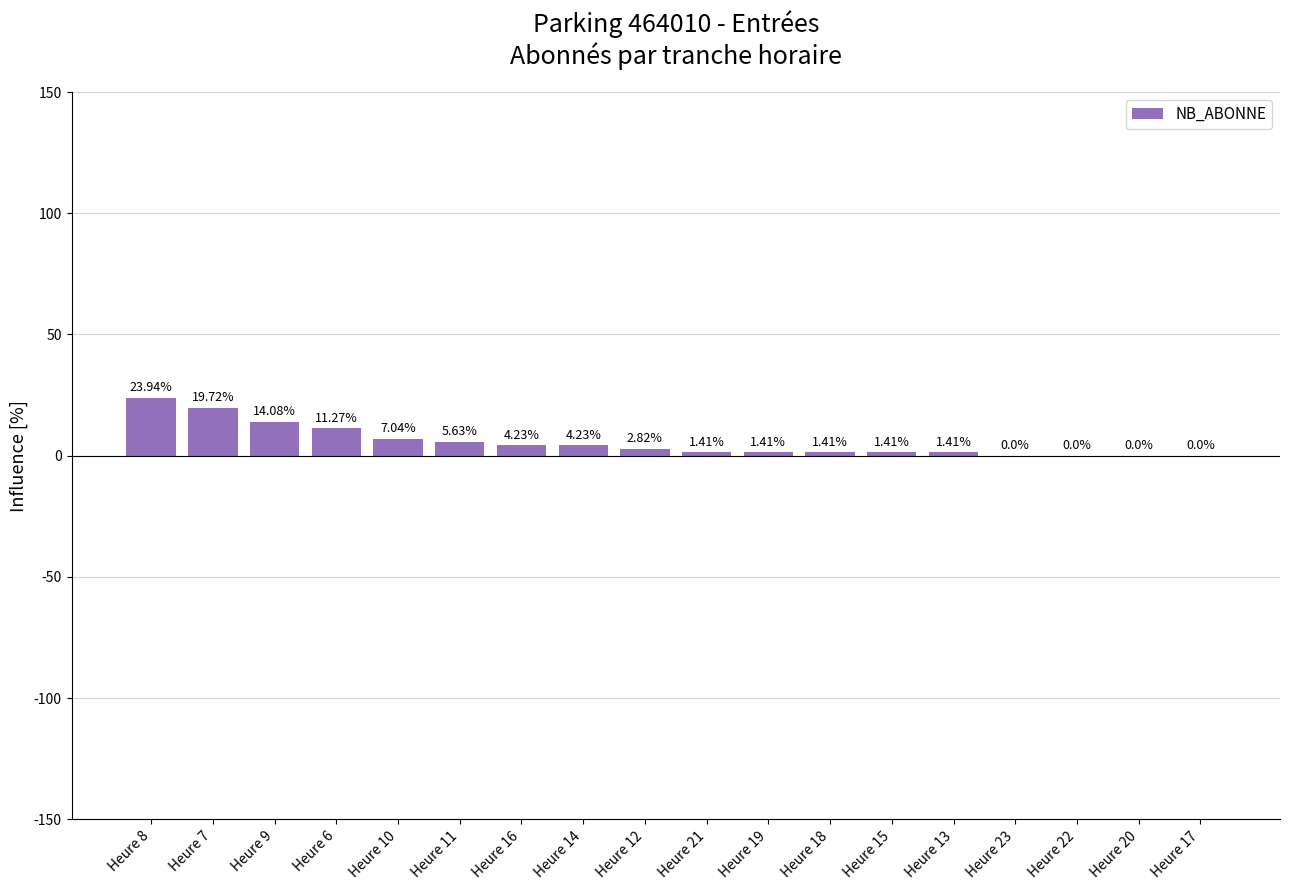

What is the sum of all values?

100.0